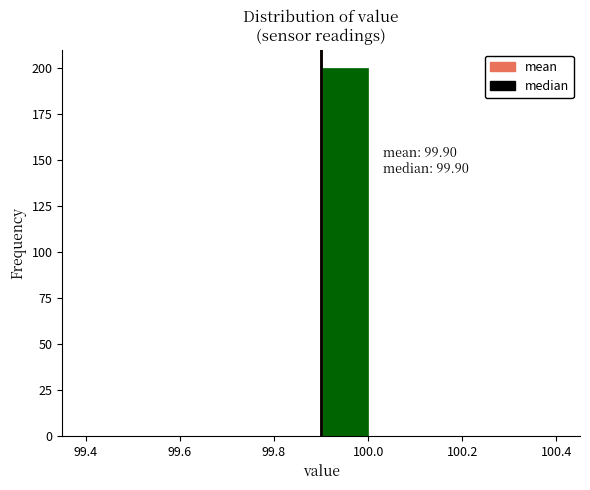

Over which range of the x-axis is the bar tallest?

99.9 to 100.0